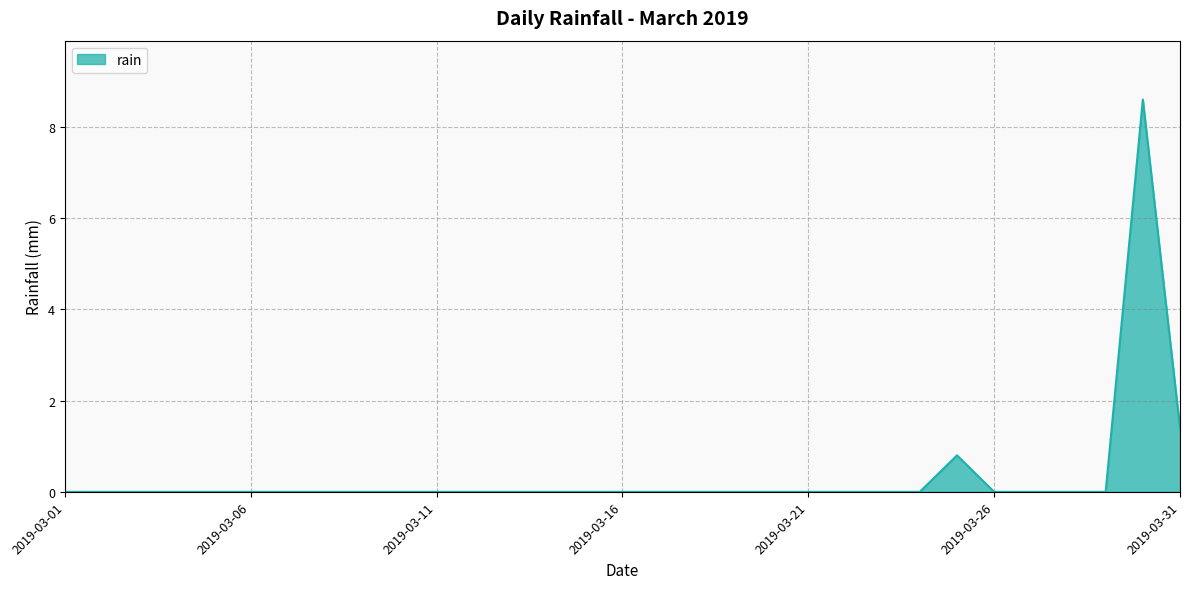

What is the maximum value shown in the chart?

8.6